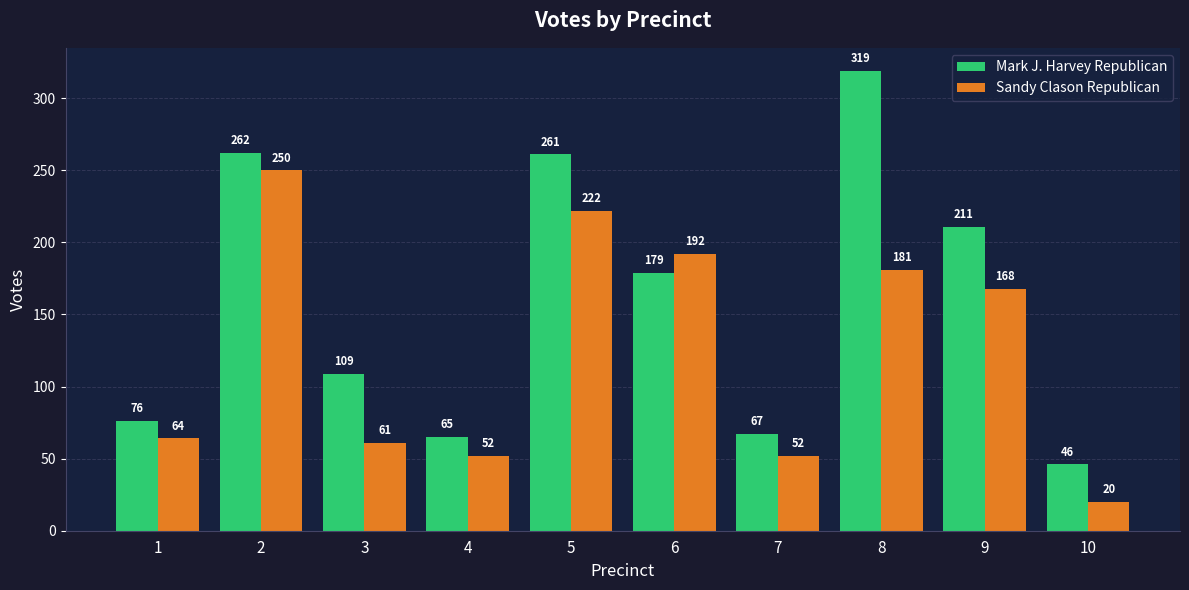

What is the difference between the maximum and minimum values in the Mark J. Harvey Republican series?

273